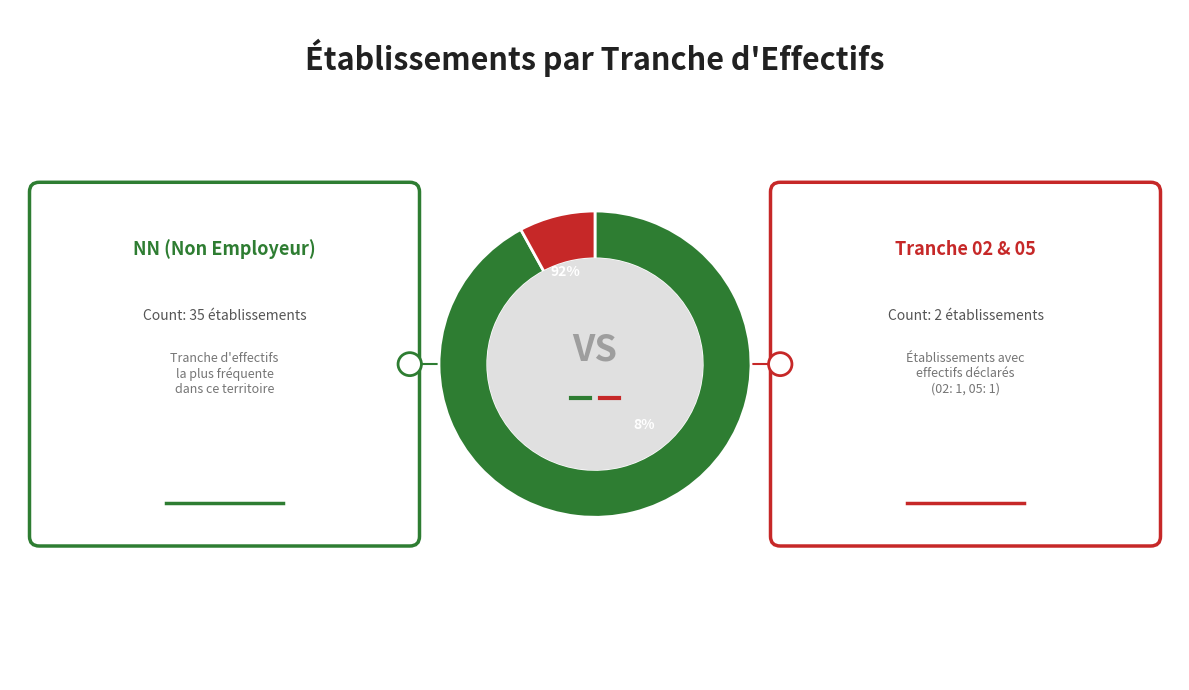

To the nearest percent, what percentage of the pie is 05?

3%